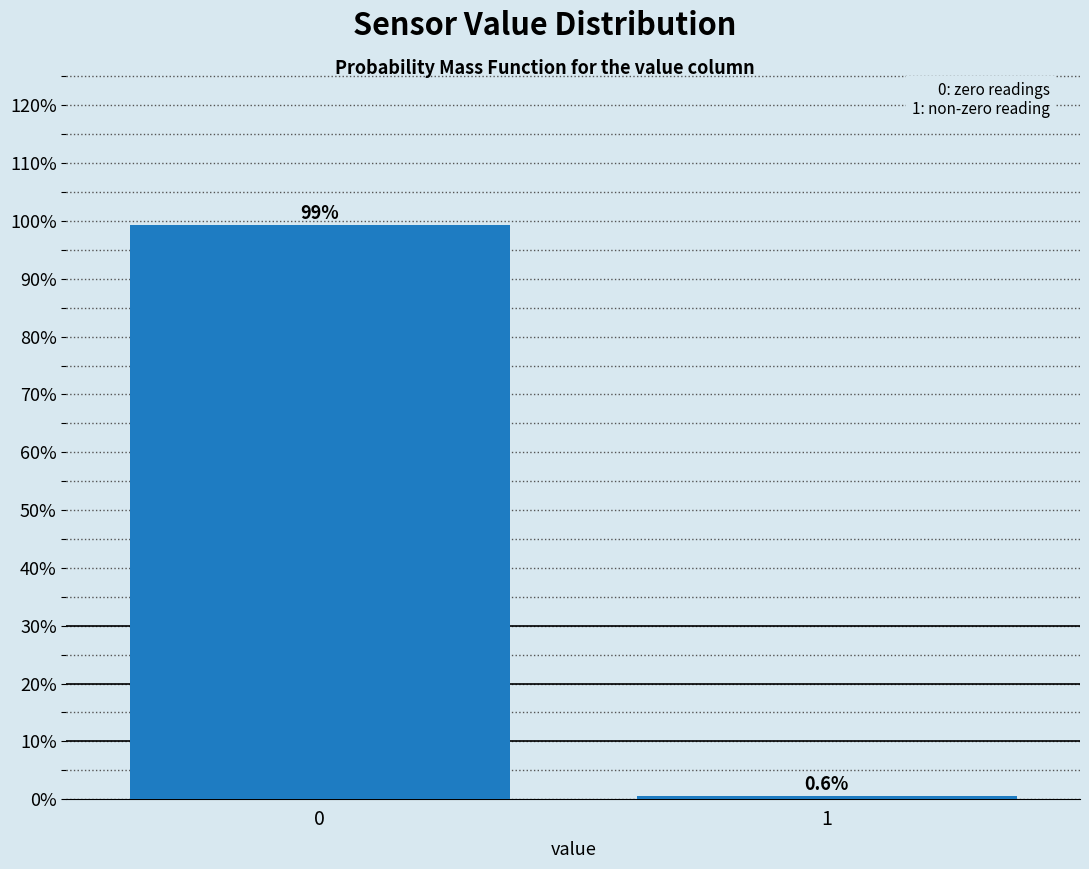

Reading left to right, transcribe all the data shown in this chart.

0=99.4	1=0.6